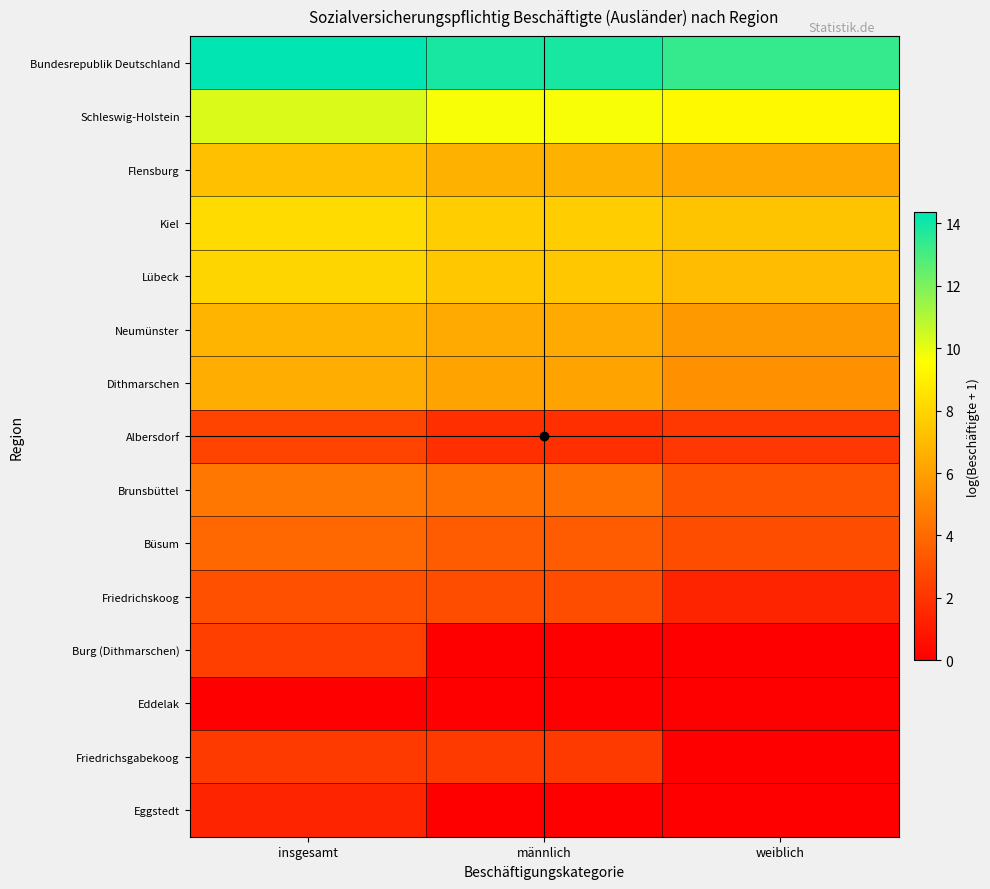

Reading left to right, extract all data points from this chart.

Bundesrepublik Deutschland: insgesamt=14.3	männlich=13.9	weiblich=13.4
Schleswig-Holstein: insgesamt=10.2	männlich=9.7	weiblich=9.4
Flensburg: insgesamt=7.2	männlich=6.6	weiblich=6.4
Kiel: insgesamt=8.2	männlich=7.7	weiblich=7.3
Lübeck: insgesamt=8.0	männlich=7.5	weiblich=7.1
Neumünster: insgesamt=6.8	männlich=6.4	weiblich=5.8
Dithmarschen: insgesamt=6.5	männlich=6.1	weiblich=5.4
Albersdorf: insgesamt=2.6	männlich=1.8	weiblich=2.1
Brunsbüttel: insgesamt=4.5	männlich=4.2	weiblich=3.1
Büsum: insgesamt=3.9	männlich=3.4	weiblich=2.9
Friedrichskoog: insgesamt=3.0	männlich=2.9	weiblich=1.4
Burg (Dithmarschen): insgesamt=2.4	männlich=0.0	weiblich=0.0
Eddelak: insgesamt=0.0	männlich=0.0	weiblich=0.0
Friedrichsgabekoog: insgesamt=2.2	männlich=2.2	weiblich=0.0
Eggstedt: insgesamt=1.4	männlich=0.0	weiblich=0.0